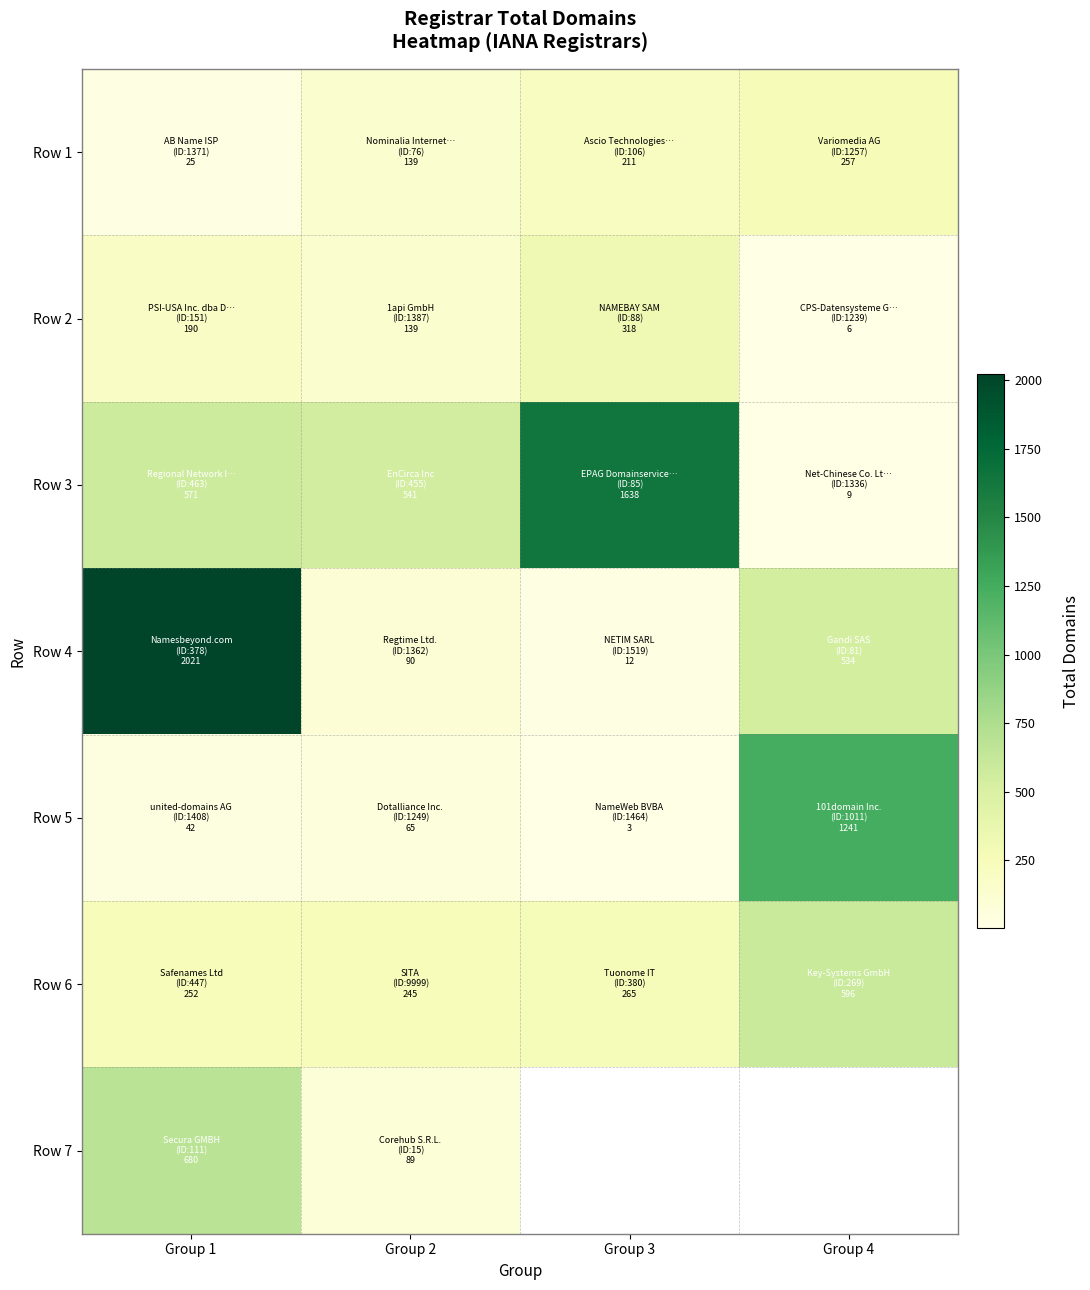

Which series has the largest total across all categories?

Row 3